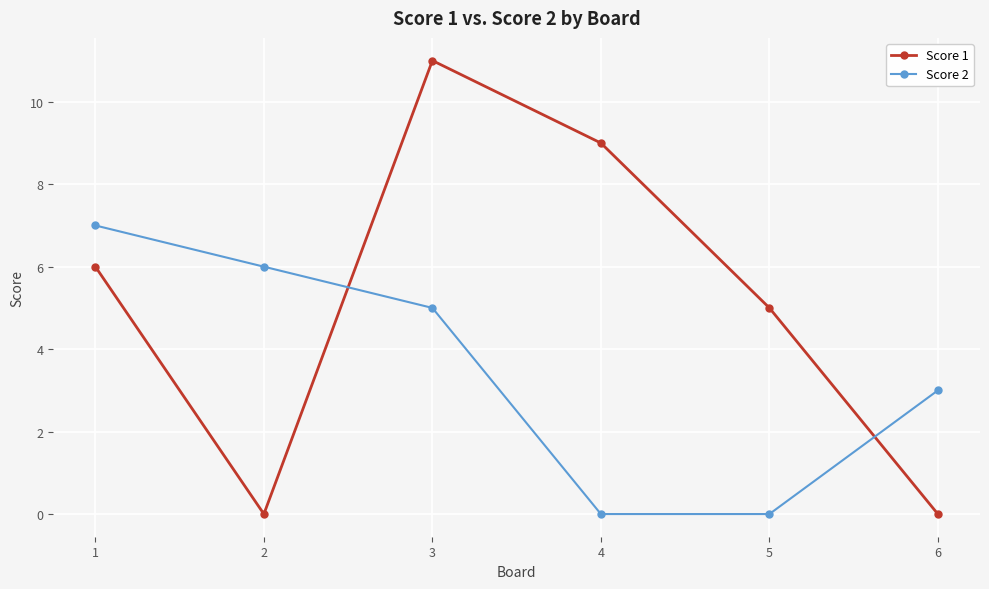

List the series in order of their peak value, highest first.

Score 1, Score 2